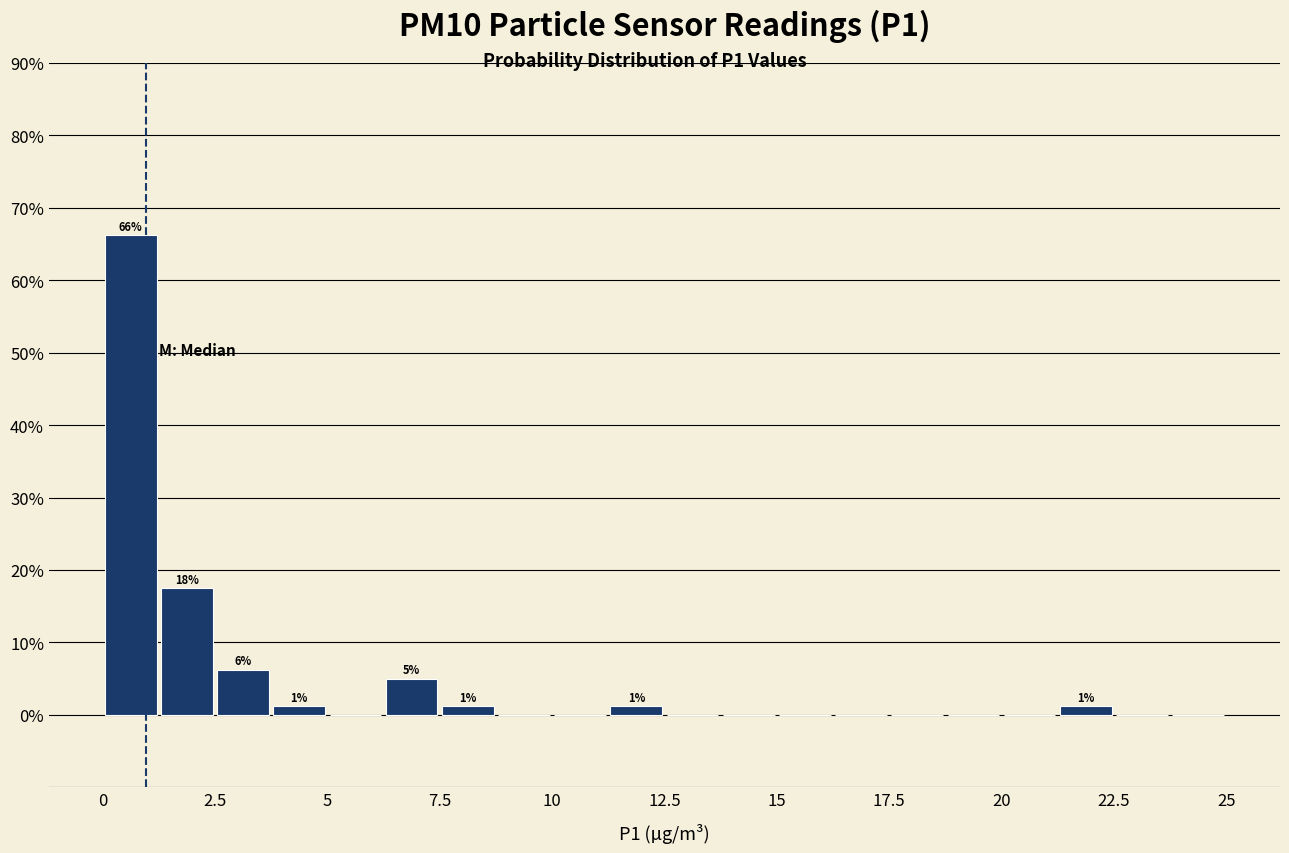

Read against the x-axis, roughly where is the centre of the tallest bar?

0.5